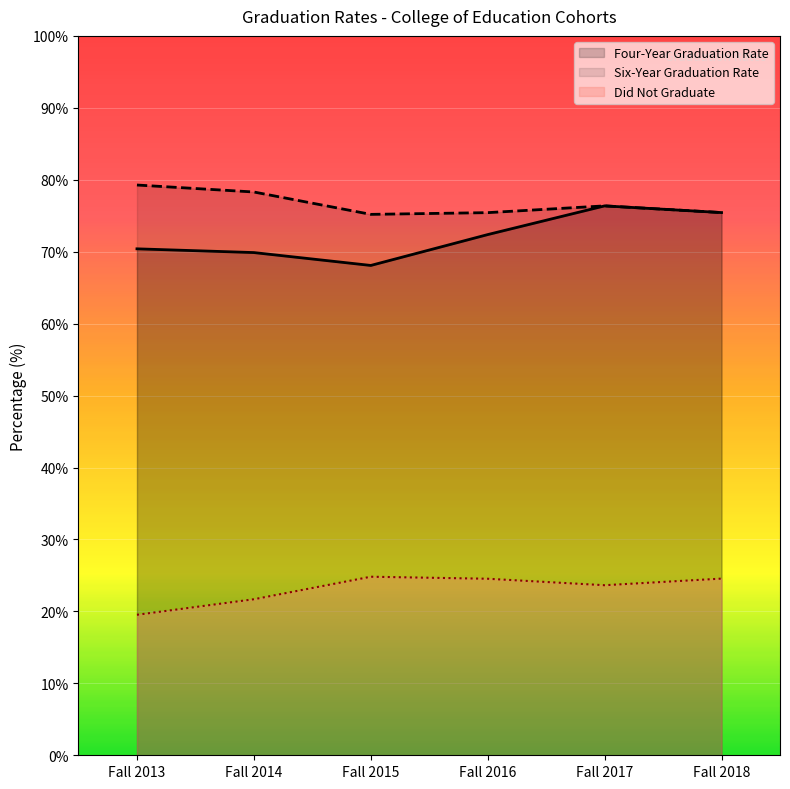

Reading left to right, extract all data points from this chart.

Four-Year Graduation Rate: 70.4	69.9	68.1	72.4	76.4	75.4
Six-Year Graduation Rate: 79.3	78.3	75.2	75.4	76.4	75.4
Students who Did Not Graduate: 19.5	21.7	24.8	24.5	23.6	24.6